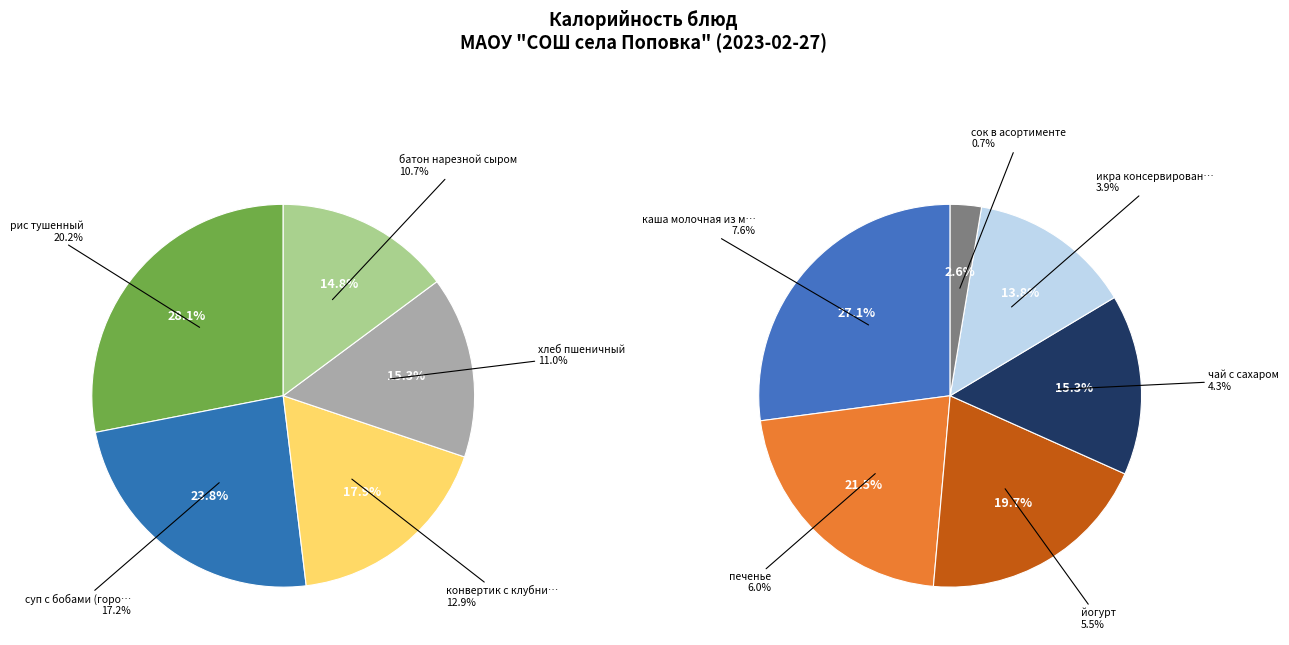

To the nearest percent, what portion does конвертик с клубникой represent?

13%